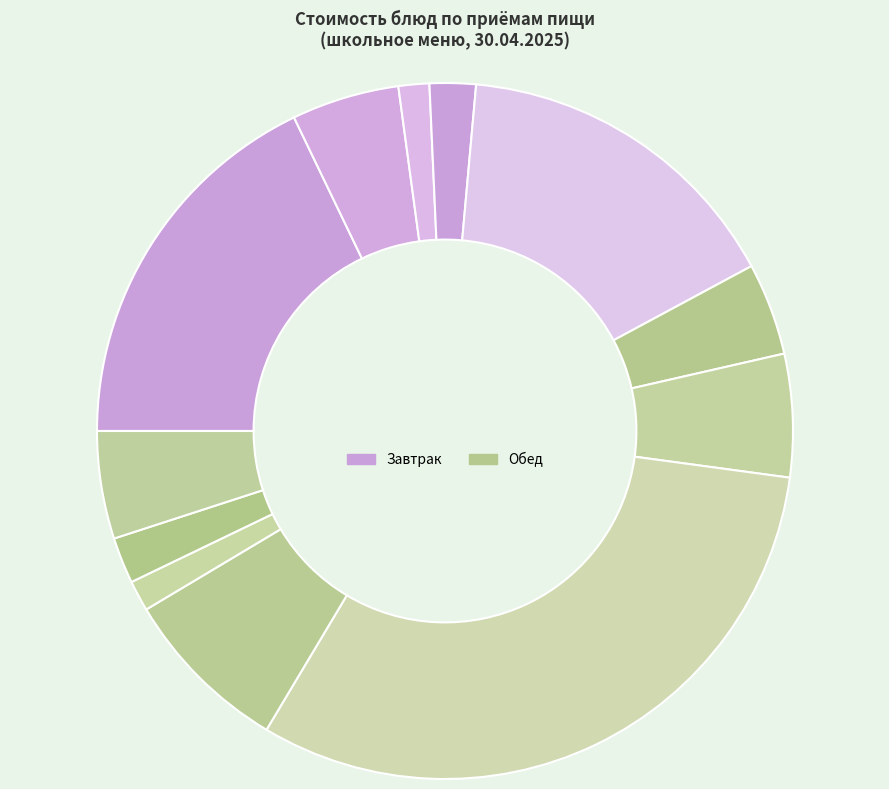

How many segments does this pie chart have?

12